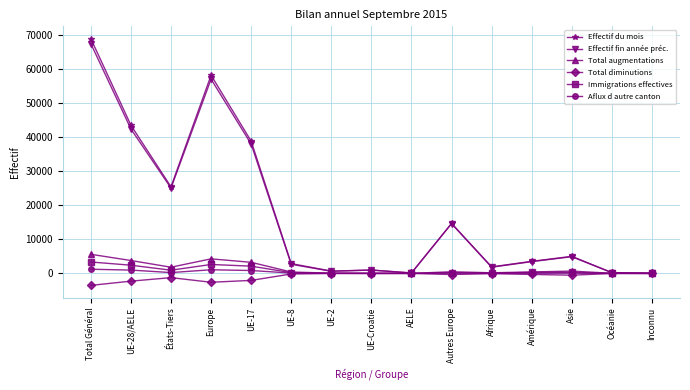

What is the spread (max minus min) of values at Océanie?

255